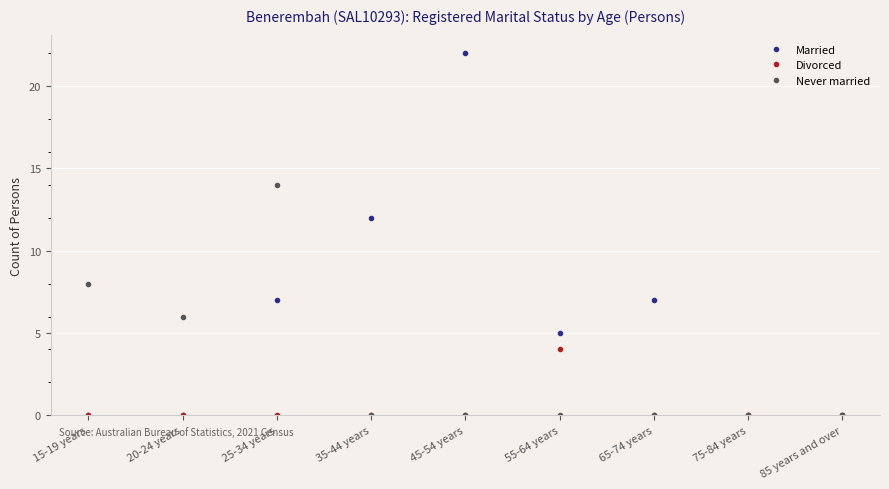

Reading left to right, list all the values displayed in this chart.

Married: 15-19 years=0	20-24 years=0	25-34 years=7	35-44 years=12	45-54 years=22	55-64 years=5	65-74 years=7	75-84 years=0	85 years and over=0
Divorced: 15-19 years=0	20-24 years=0	25-34 years=0	35-44 years=0	45-54 years=0	55-64 years=4	65-74 years=0	75-84 years=0	85 years and over=0
Never married: 15-19 years=8	20-24 years=6	25-34 years=14	35-44 years=0	45-54 years=0	55-64 years=0	65-74 years=0	75-84 years=0	85 years and over=0